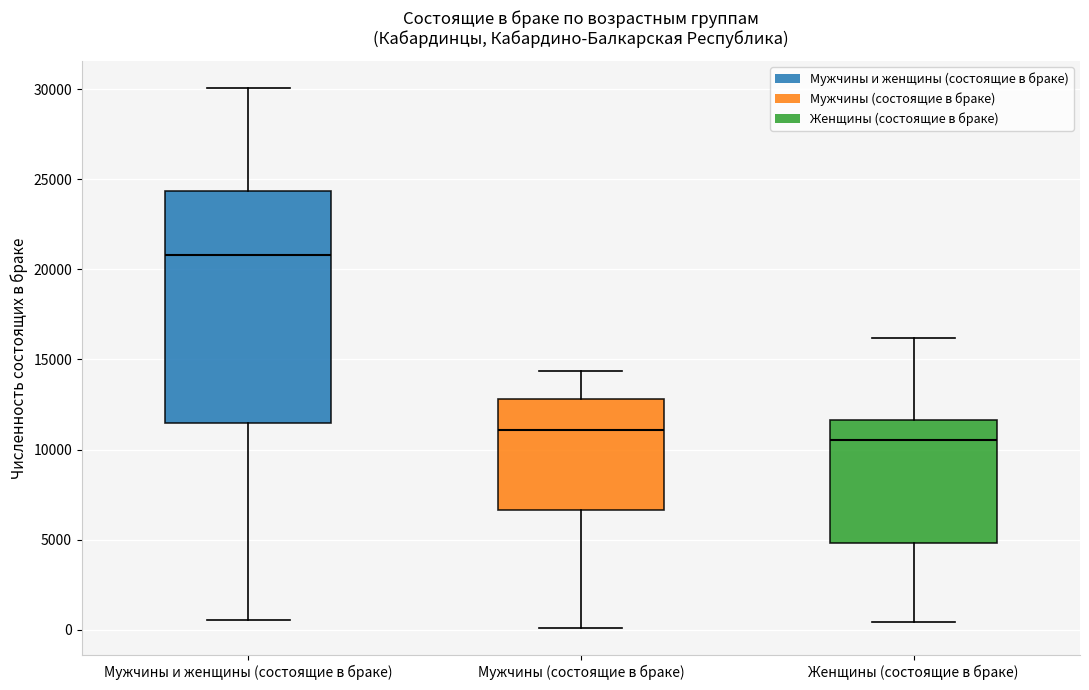

Where does the lower whisker of the box for Женщины (состоящие в браке) end on the y-axis? The values are not printed on the chart, so give them approximately, as read against the axis.

500